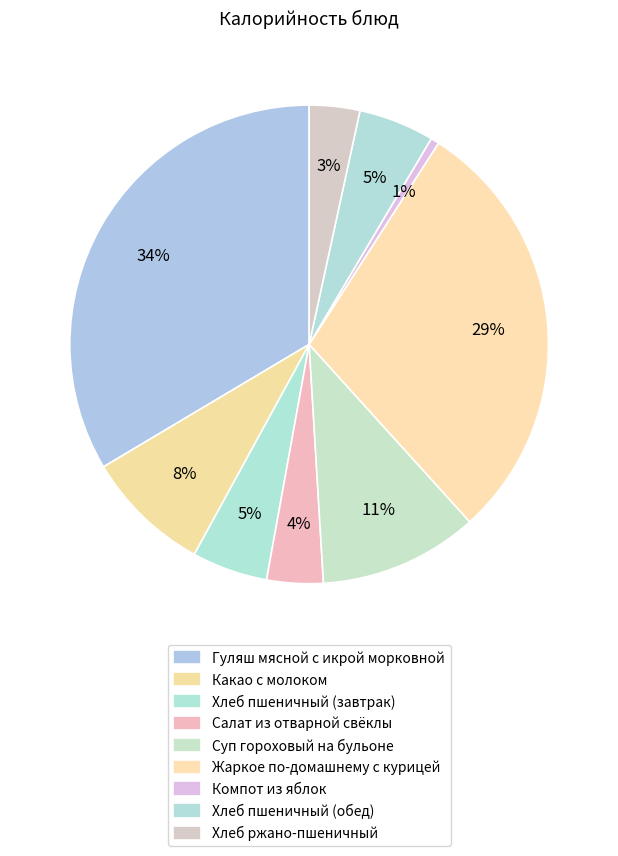

Rank the categories by value from lowest to highest.

Компот из яблок, Хлеб ржано-пшеничный, Салат из отварной свёклы, Хлеб пшеничный (завтрак), Хлеб пшеничный (обед), Какао с молоком, Суп гороховый на бульоне, Жаркое по-домашнему с курицей, Гуляш мясной с икрой морковной